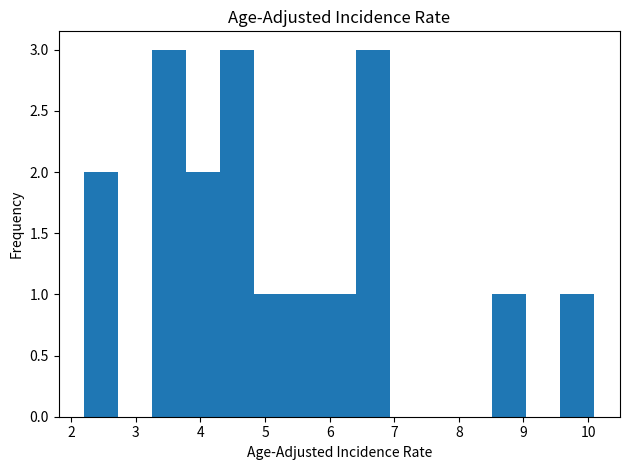

What is the height of the bar covering 3.8 to 4.3 on the x-axis? Neither the bar edges nor the heights are printed on the chart, so give them approximately, as read against the axes.

2